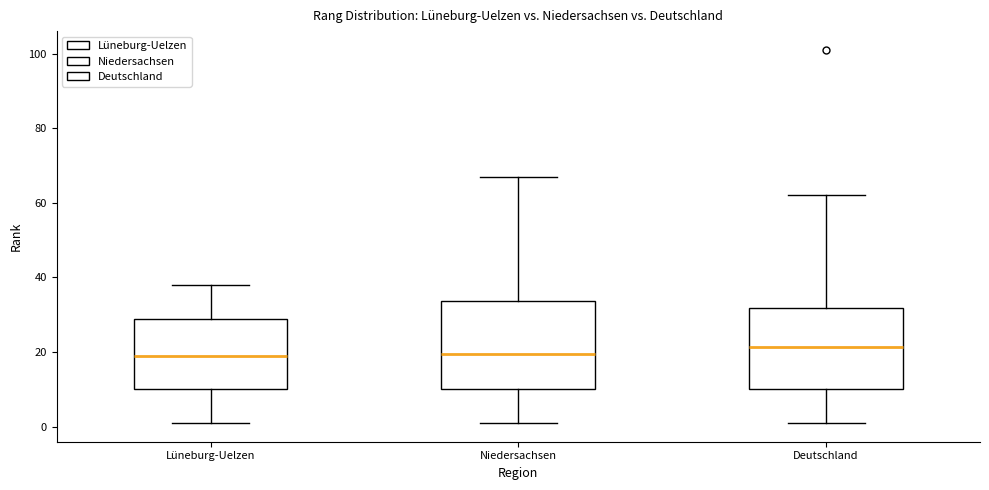

Where is the lower edge of the box for Deutschland on the y-axis? The values are not printed on the chart, so give them approximately, as read against the axis.

10